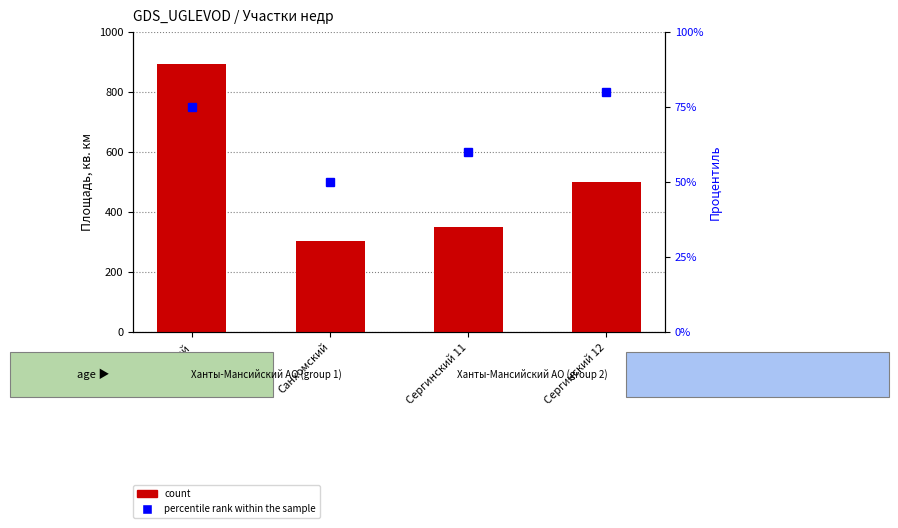

Between Санхомский and Сергинский 11, which series saw the biggest shift?

count